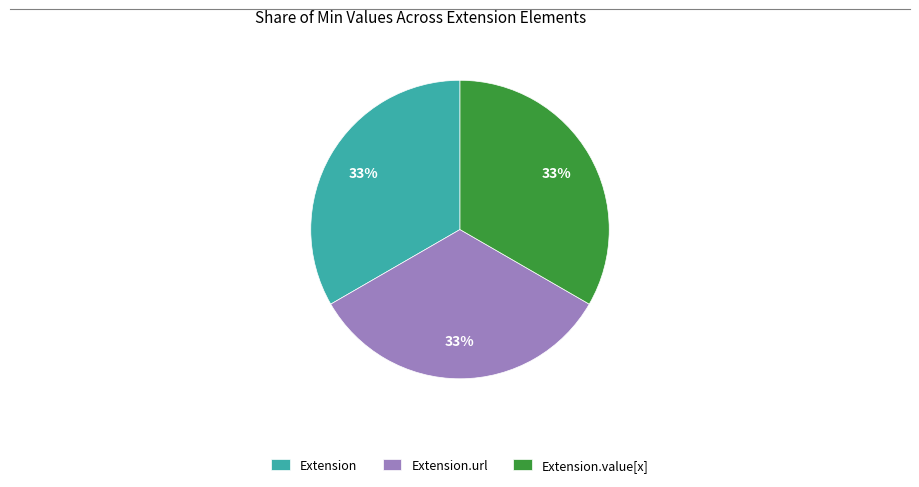

Do Extension.value[x] and Extension.url together represent more than half of the pie?

Yes